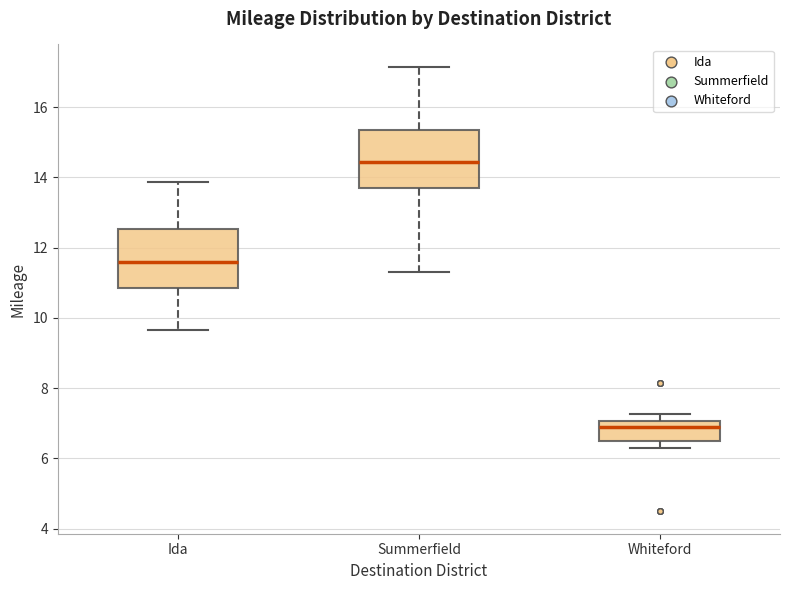

Where is the upper edge of the box for Summerfield on the y-axis? The values are not printed on the chart, so give them approximately, as read against the axis.

15.4